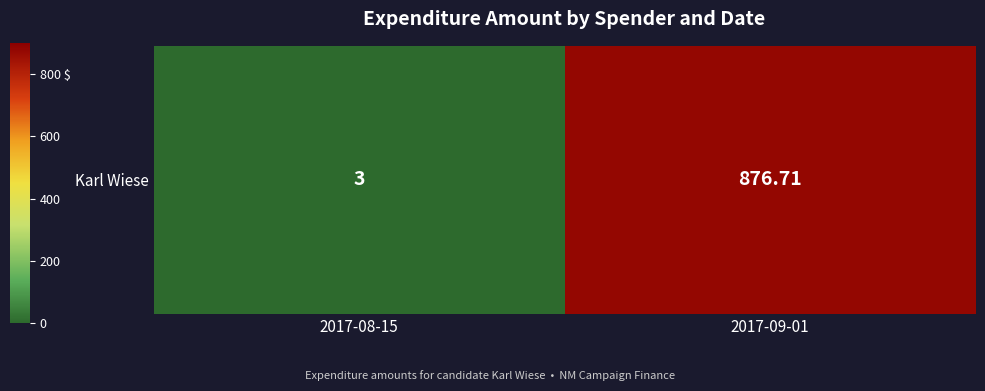

What is the difference between the values at 2017-09-01 and 2017-08-15?

873.7